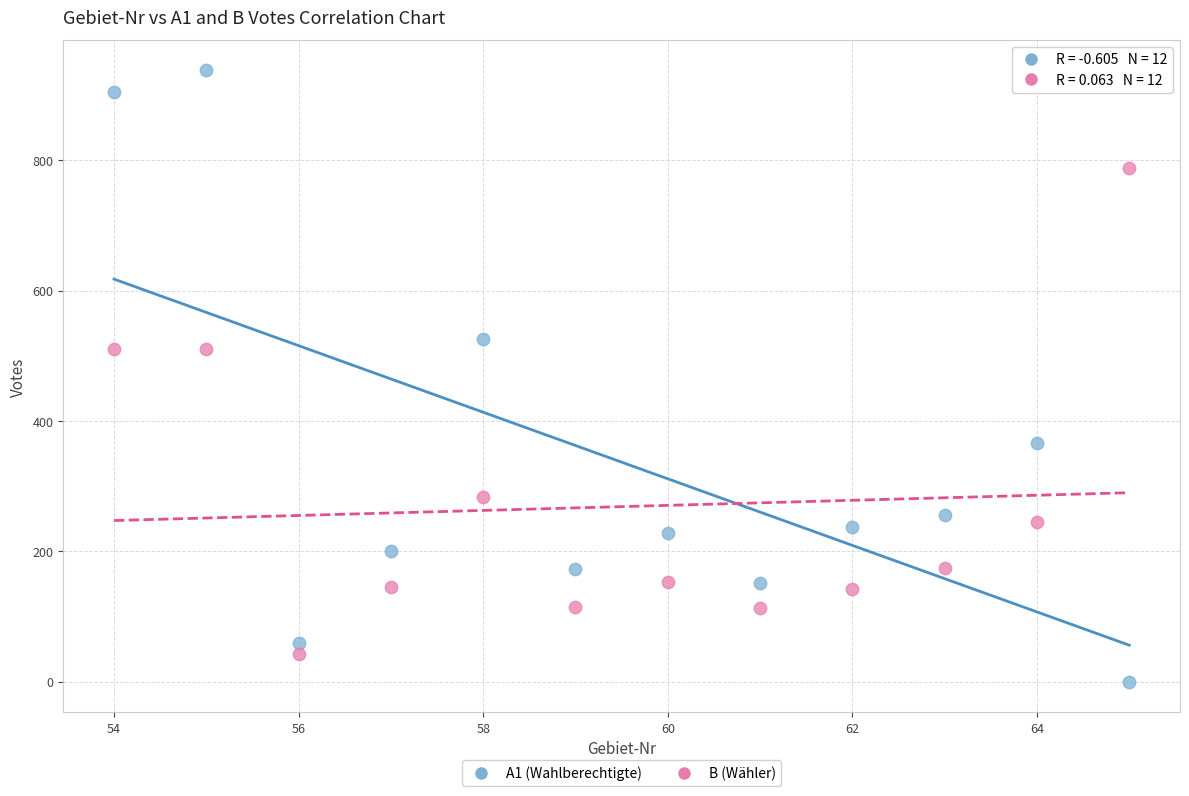

Which series has the widest spread of Y values?

A1 (Wahlberechtigte)